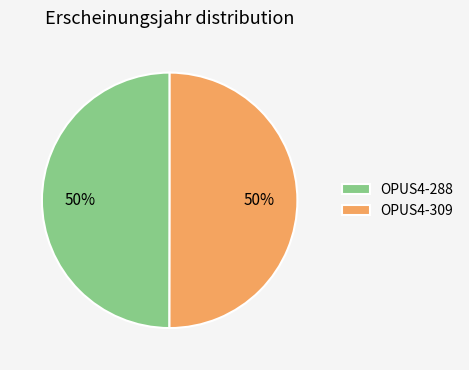

Approximately how many times larger is the value at OPUS4-309 compared to OPUS4-288?

1.0